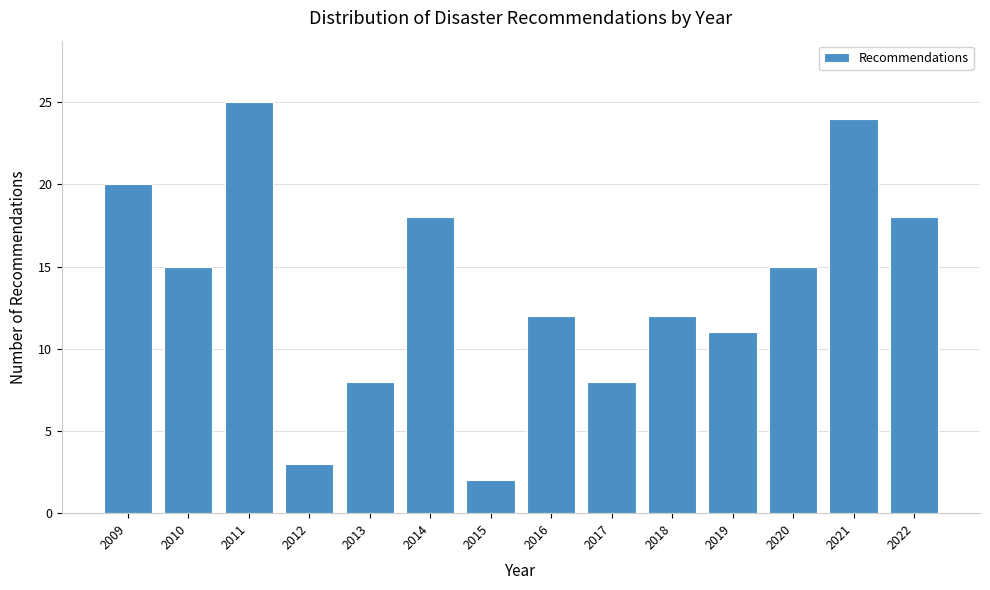

Reading left to right, extract all data points from this chart.

20	15	25	3	8	18	2	12	8	12	11	15	24	18